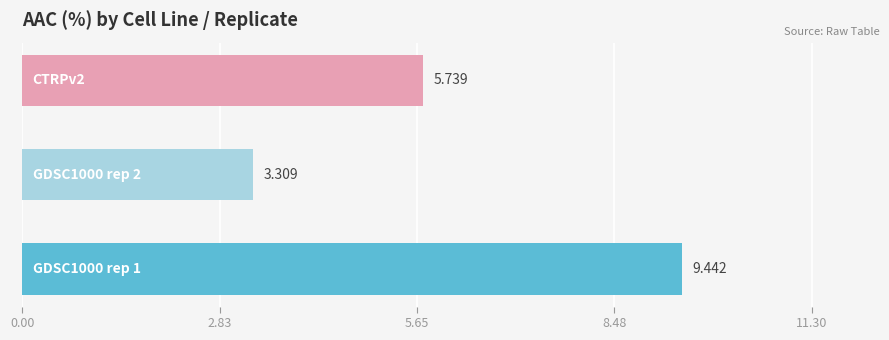

How many bars are there in total?

3